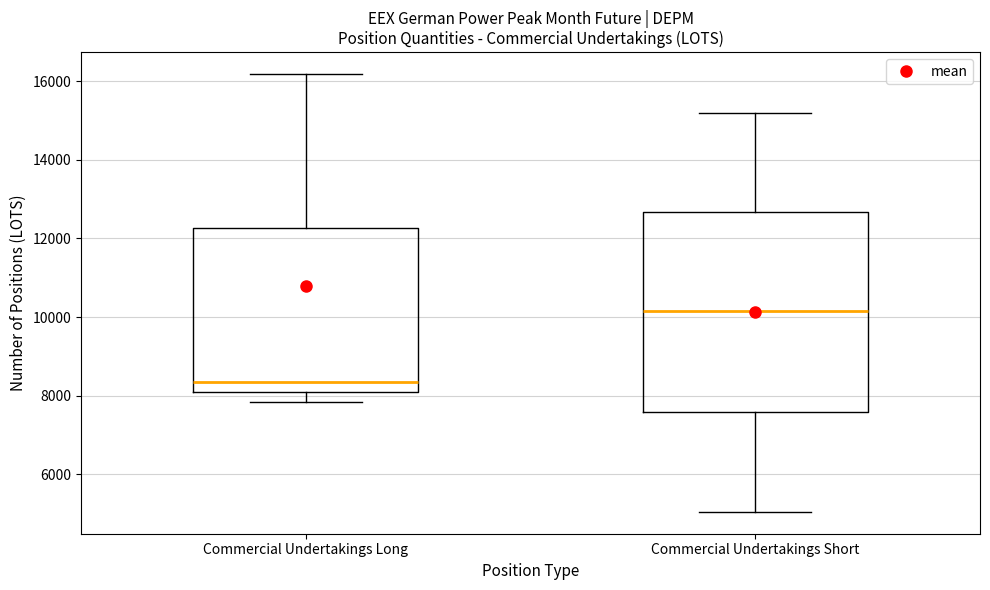

Reading left to right, read every box against the y-axis: the position of its median line, the range the box covers, and the ends of its whiskers. The values are not printed on the chart, so give them approximately, as read against the axis.

Commercial Undertakings Long: median 8400, box 8000 to 12200, whiskers 7800 to 16200
Commercial Undertakings Short: median 10200, box 7600 to 12600, whiskers 5000 to 15200